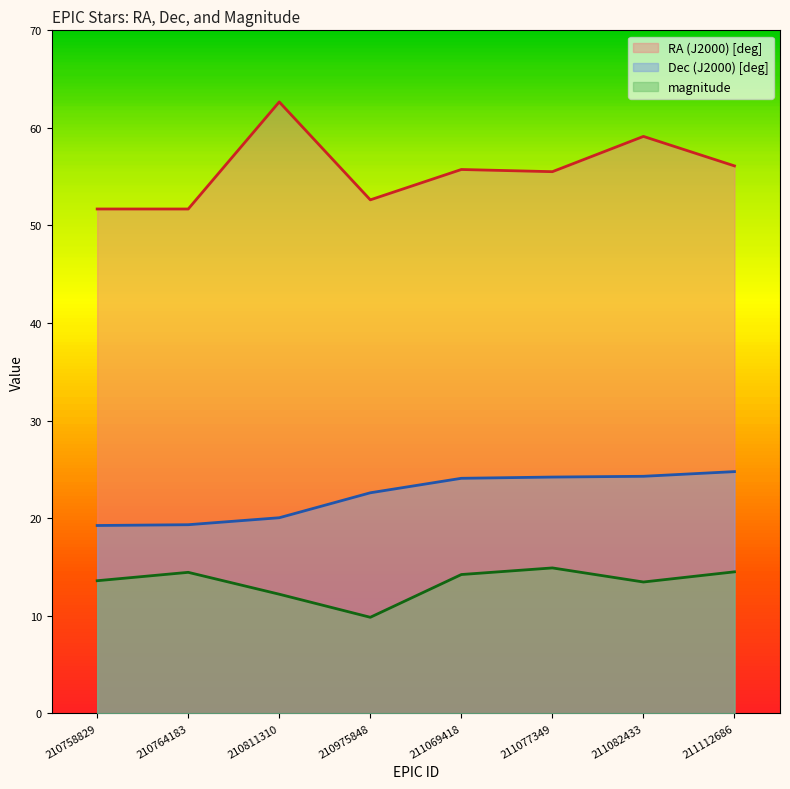

Rank the series at 211112686 from highest to lowest value.

RA (J2000) [deg], Dec (J2000) [deg], magnitude